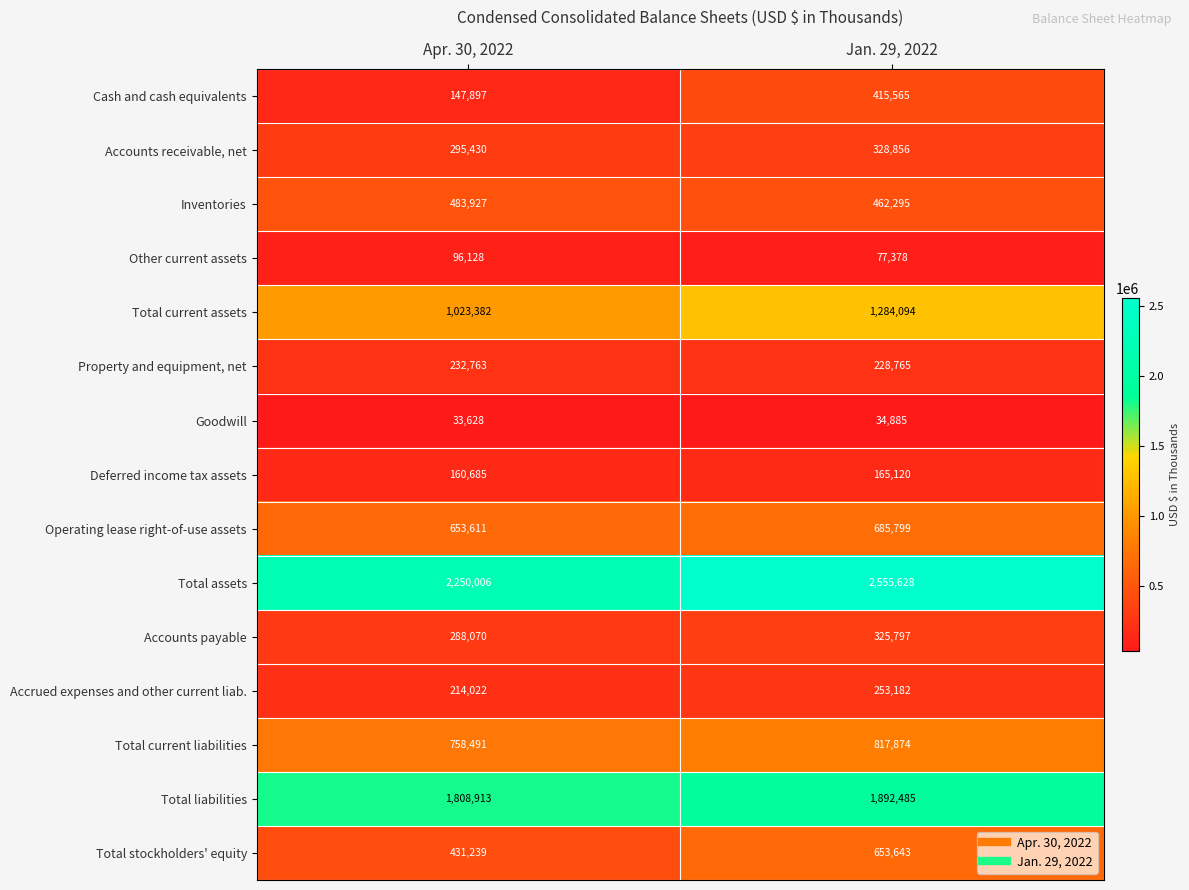

Reading left to right, what are all the values shown in this chart?

Cash and cash equivalents: 147897	415565
Accounts receivable, net: 295430	328856
Inventories: 483927	462295
Other current assets: 96128	77378
Total current assets: 1023382	1284094
Property and equipment, net: 232763	228765
Goodwill: 33628	34885
Deferred income tax assets: 160685	165120
Operating lease right-of-use assets: 653611	685799
Total assets: 2250006	2555628
Accounts payable: 288070	325797
Accrued expenses and other current liab.: 214022	253182
Total current liabilities: 758491	817874
Total liabilities: 1808913	1892485
Total stockholders' equity: 431239	653643